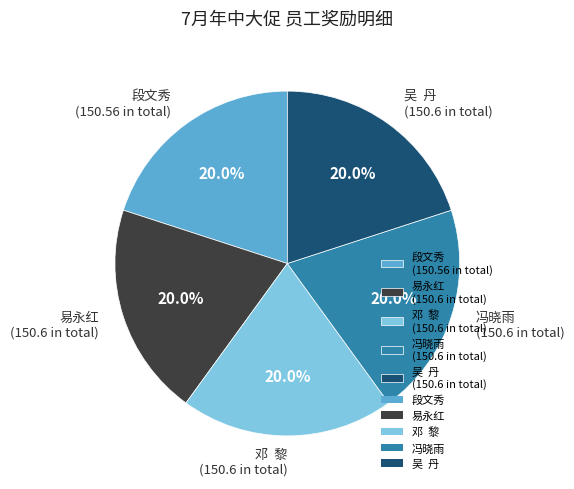

Combined, what portion of the pie is 段文秀 and 冯晓雨?

40.0%